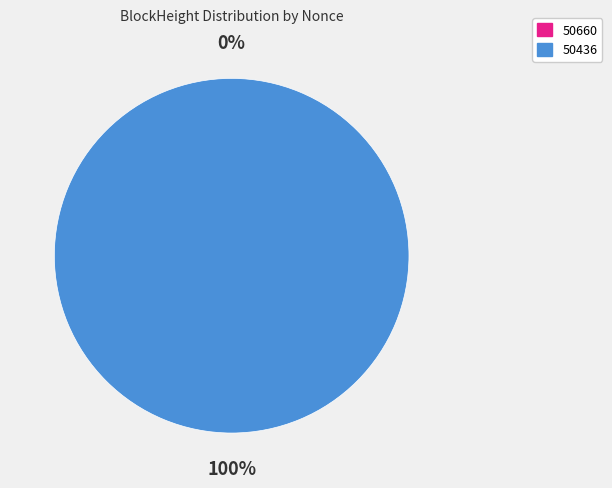

Do 50660 and 50436 together represent more than half of the pie?

Yes